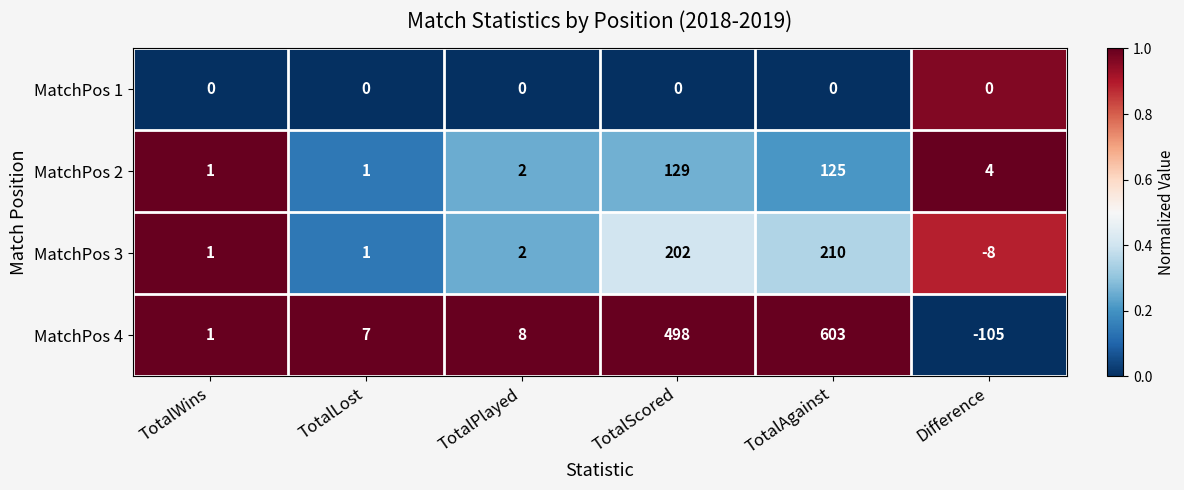

Is it true that MatchPos 2 equals 189 at TotalScored?

False